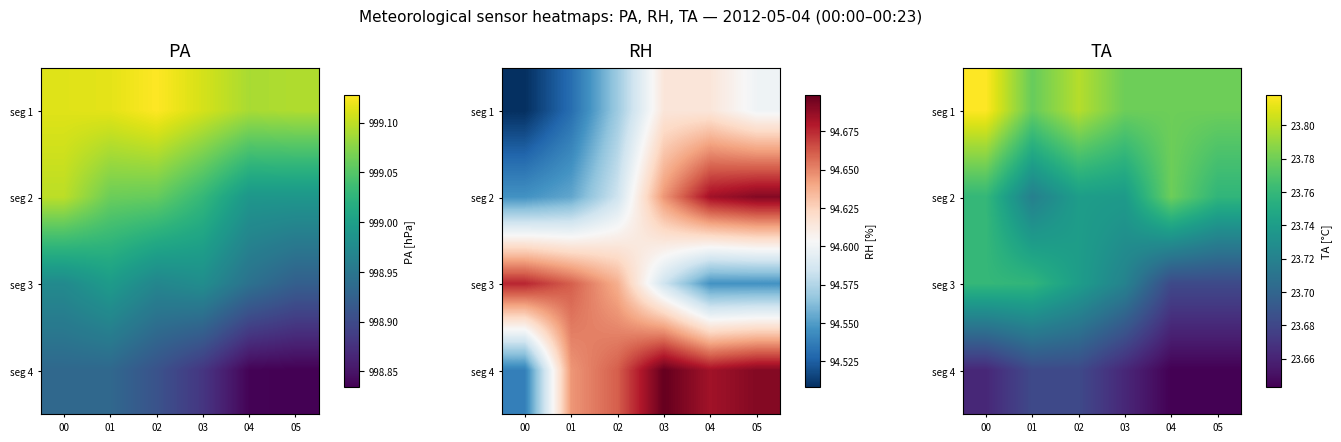

Count the seg 4 values in the range 23 to 24.

6